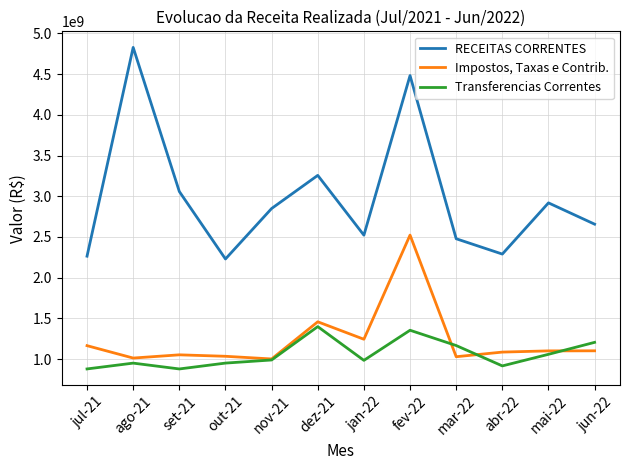

What is the maximum value shown in the chart?

4829030671.6